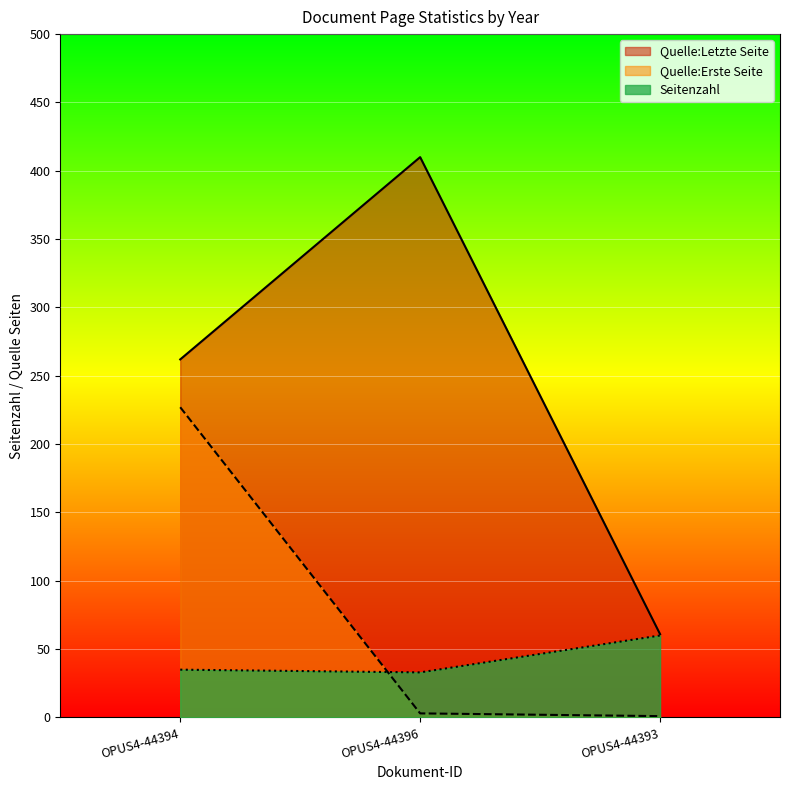

What is the sum of the Seitenzahl values at OPUS4-44396 and OPUS4-44394?

68